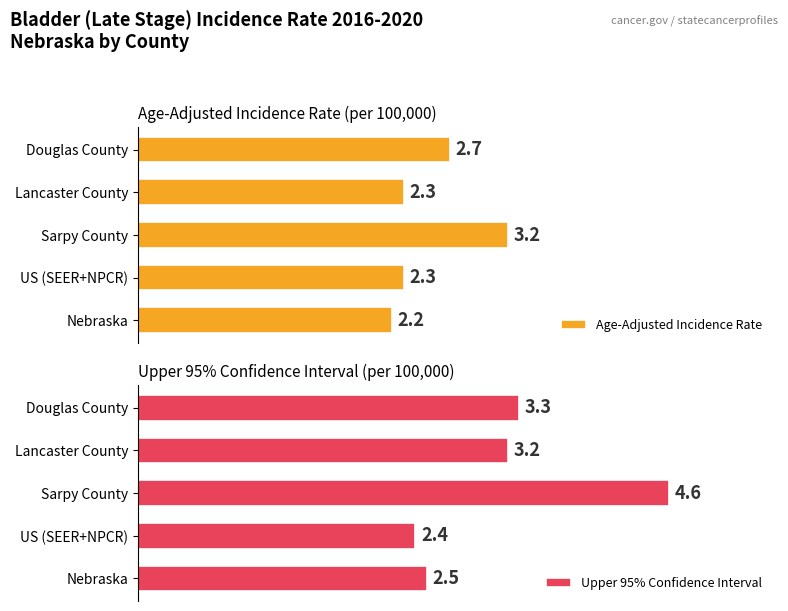

Which series has the largest range (max minus min)?

Upper 95% Confidence Interval